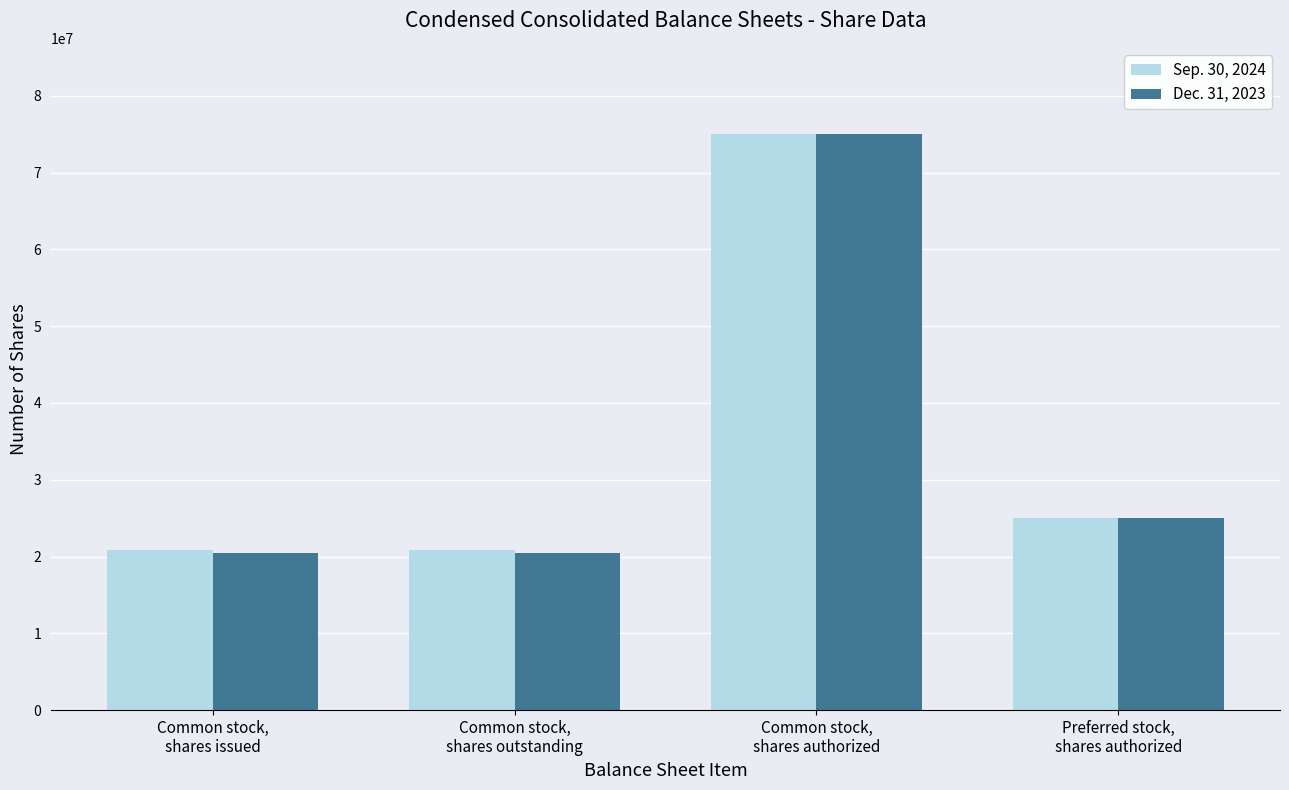

True or false: Sep. 30, 2024 has a value of 75000000 at Common stock,
shares authorized.

True